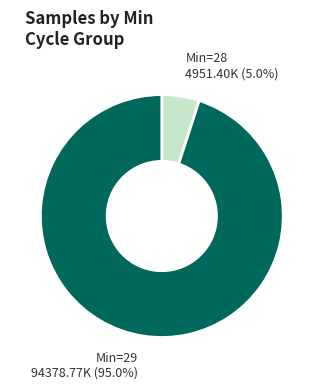

Count the number of slices in the pie.

2